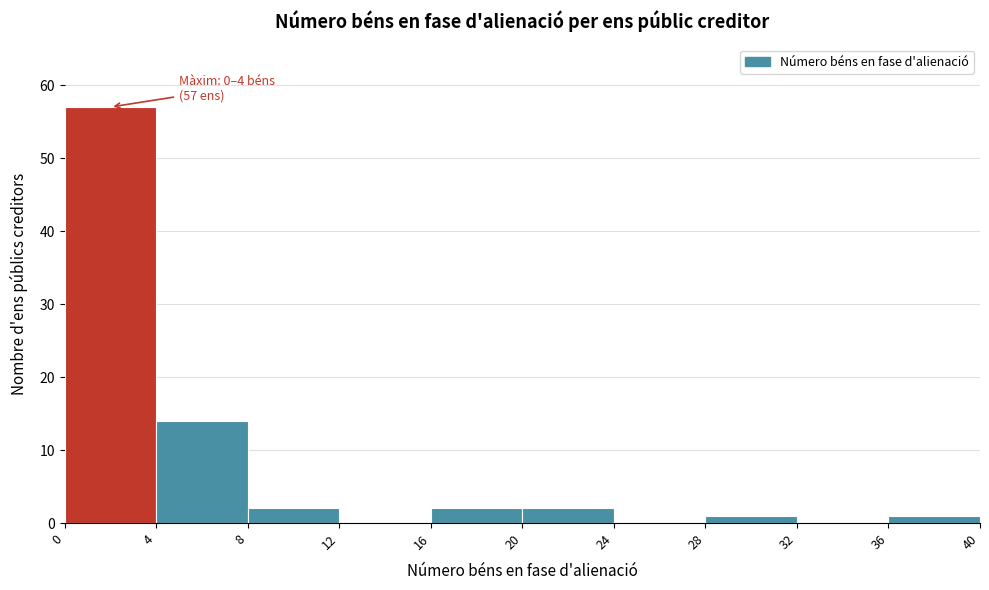

Over which range of the x-axis is the bar tallest?

0 to 4